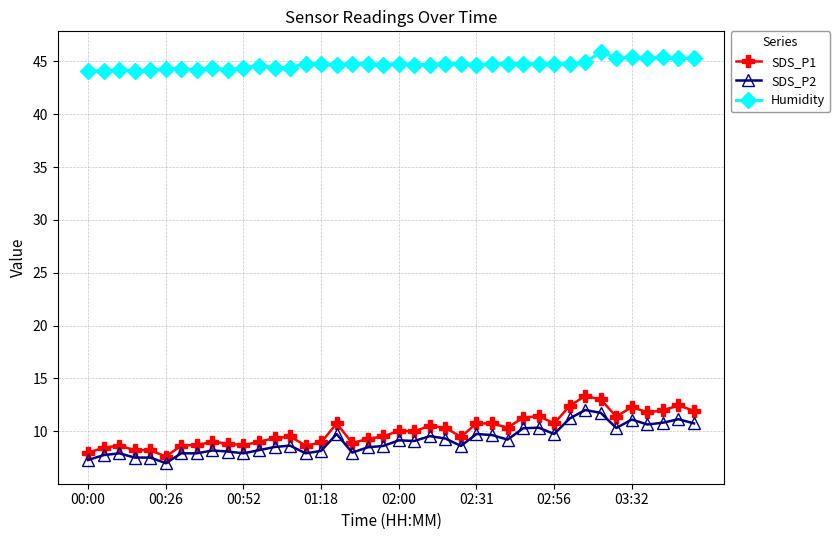

List the series in order of their peak value, lowest first.

SDS_P2, SDS_P1, Humidity